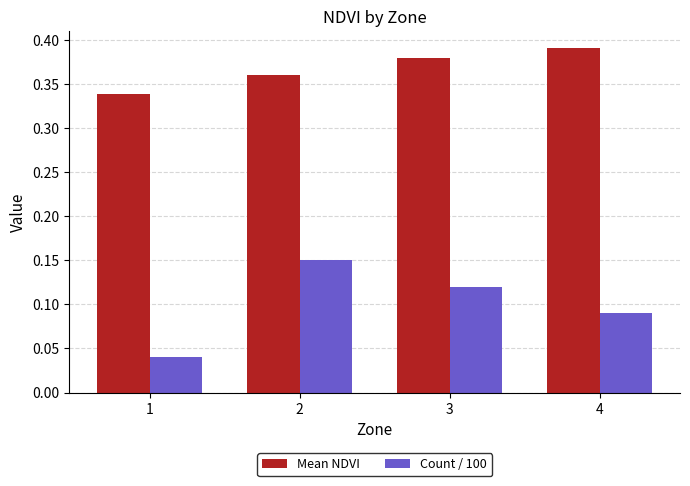

Does the chart contain stacked bars?

No